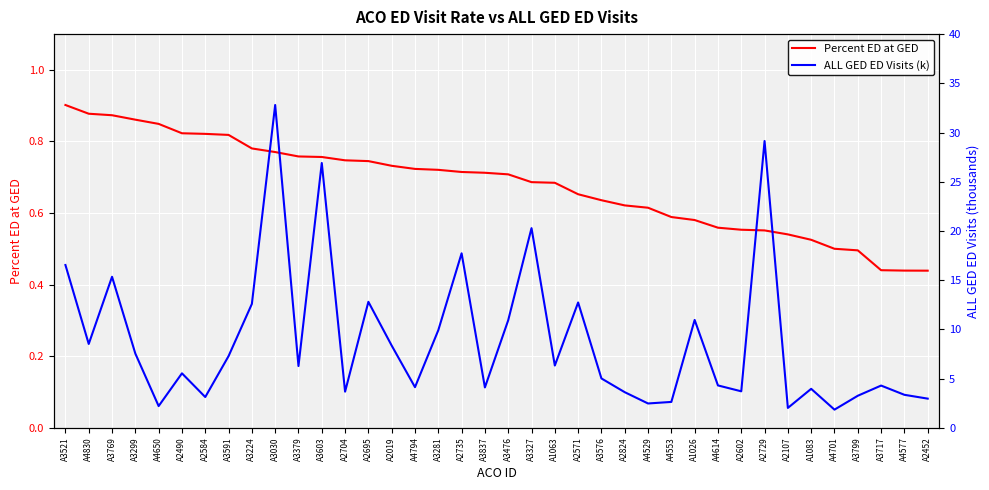

Rank the series at A2735 from highest to lowest value.

ALL GED ED Visits (k), Percent ED at GED